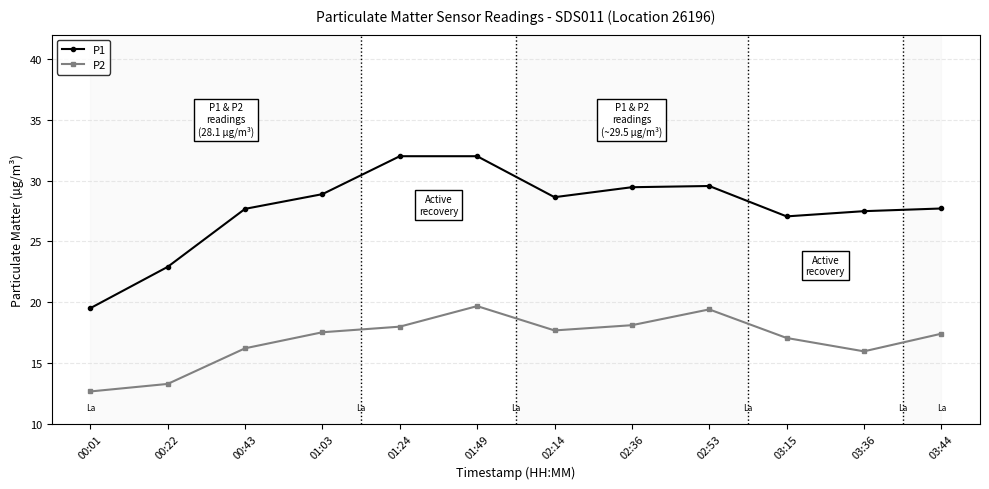

True or false: P1 has a value of 27.7 at 00:43.

True